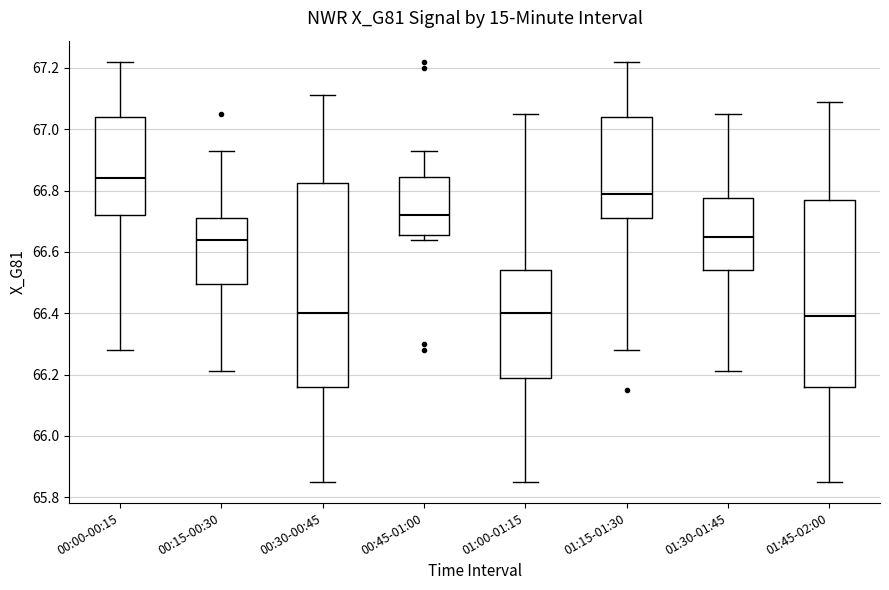

Reading left to right, transcribe this box plot: for each box, give where its median line is, the range the box spans, and where its two whiskers end, as read against the y-axis. The values are not printed on the chart, so give them approximately, as read against the axis.

00:00-00:15: median 66.84, box 66.72 to 67.04, whiskers 66.28 to 67.22
00:15-00:30: median 66.64, box 66.50 to 66.72, whiskers 66.22 to 66.94
00:30-00:45: median 66.40, box 66.16 to 66.82, whiskers 65.86 to 67.12
00:45-01:00: median 66.72, box 66.66 to 66.84, whiskers 66.64 to 66.94
01:00-01:15: median 66.40, box 66.20 to 66.54, whiskers 65.86 to 67.06
01:15-01:30: median 66.80, box 66.72 to 67.04, whiskers 66.28 to 67.22
01:30-01:45: median 66.66, box 66.54 to 66.78, whiskers 66.22 to 67.06
01:45-02:00: median 66.40, box 66.16 to 66.78, whiskers 65.86 to 67.10